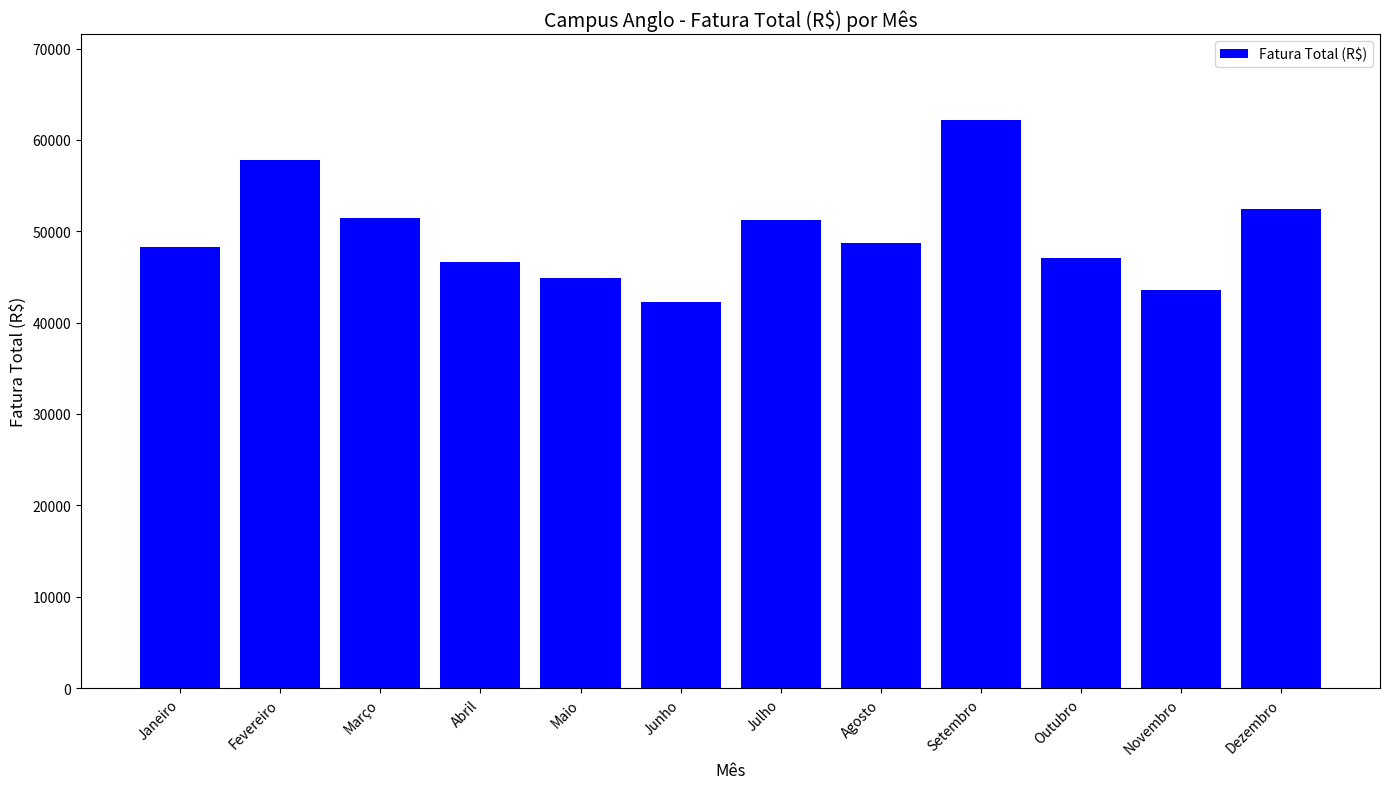

Which has a higher value, Novembro or Outubro?

Outubro